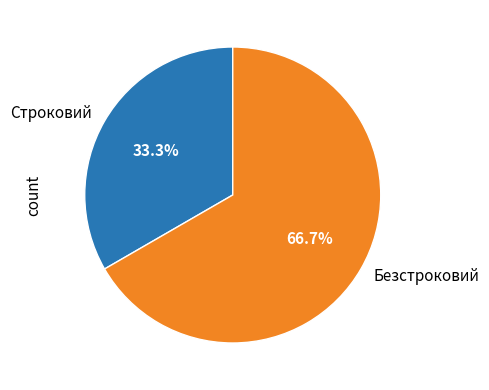

Approximately how many times larger is the value at Строковий compared to Безстроковий?

0.5